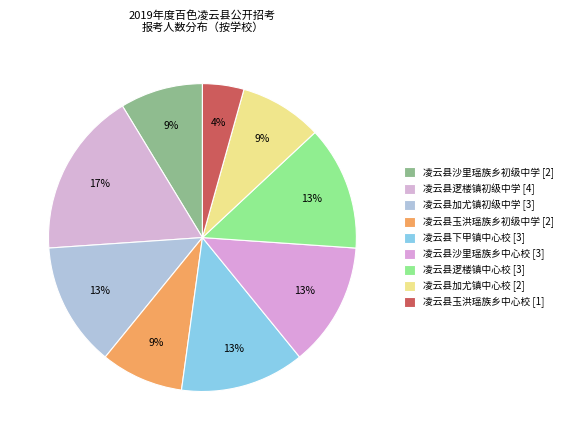

To the nearest percent, what percentage of the pie is 凌云县玉洪瑶族乡中心校?

4%